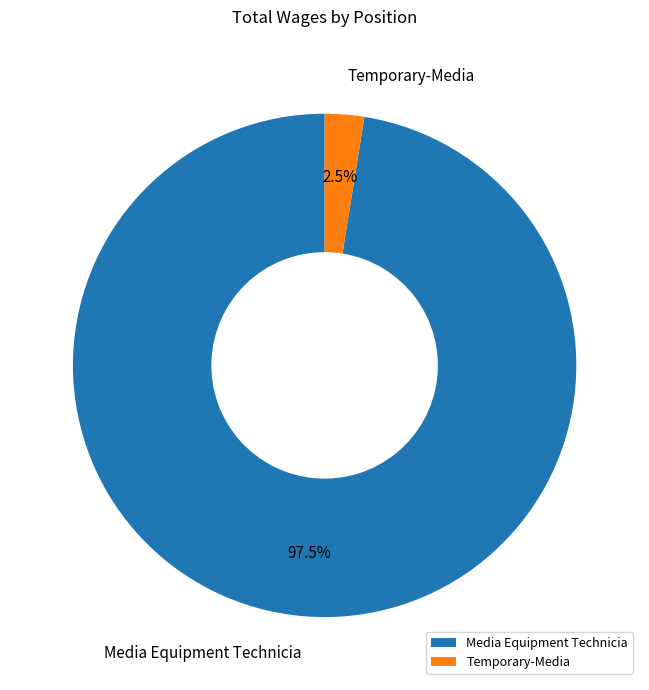

How many segments does this pie chart have?

2